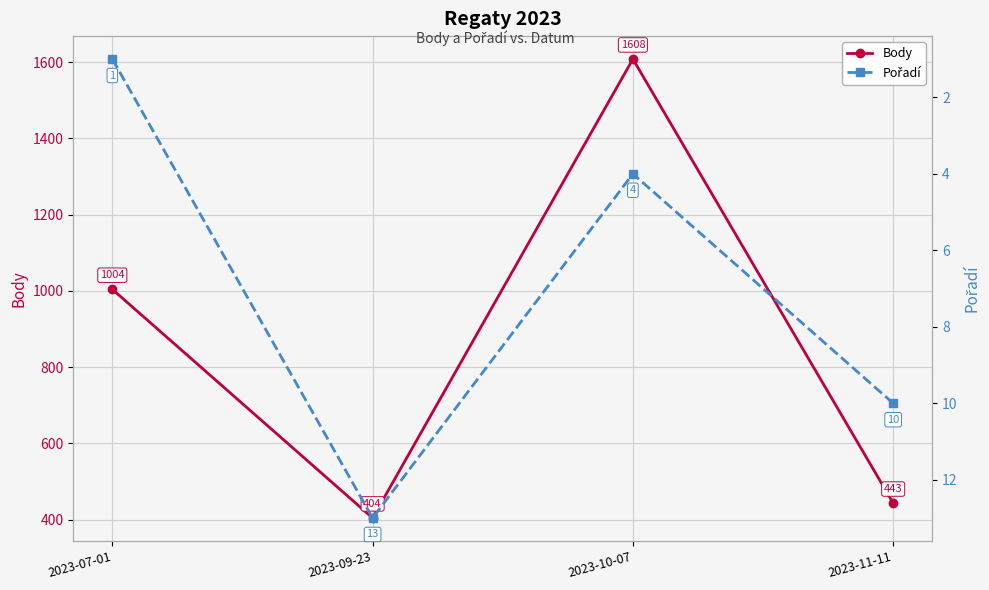

What position from the left is 2023-09-23?

2